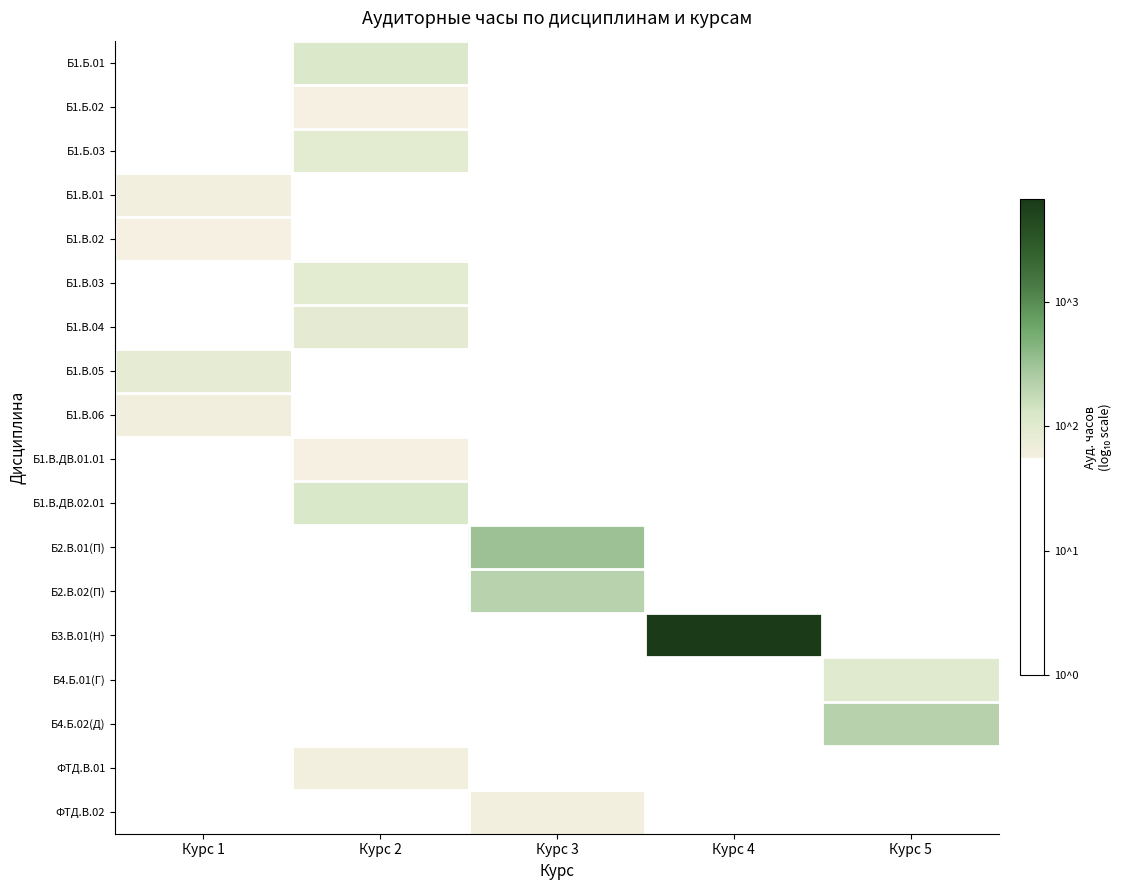

Which category has the highest value across all series?

Курс 4